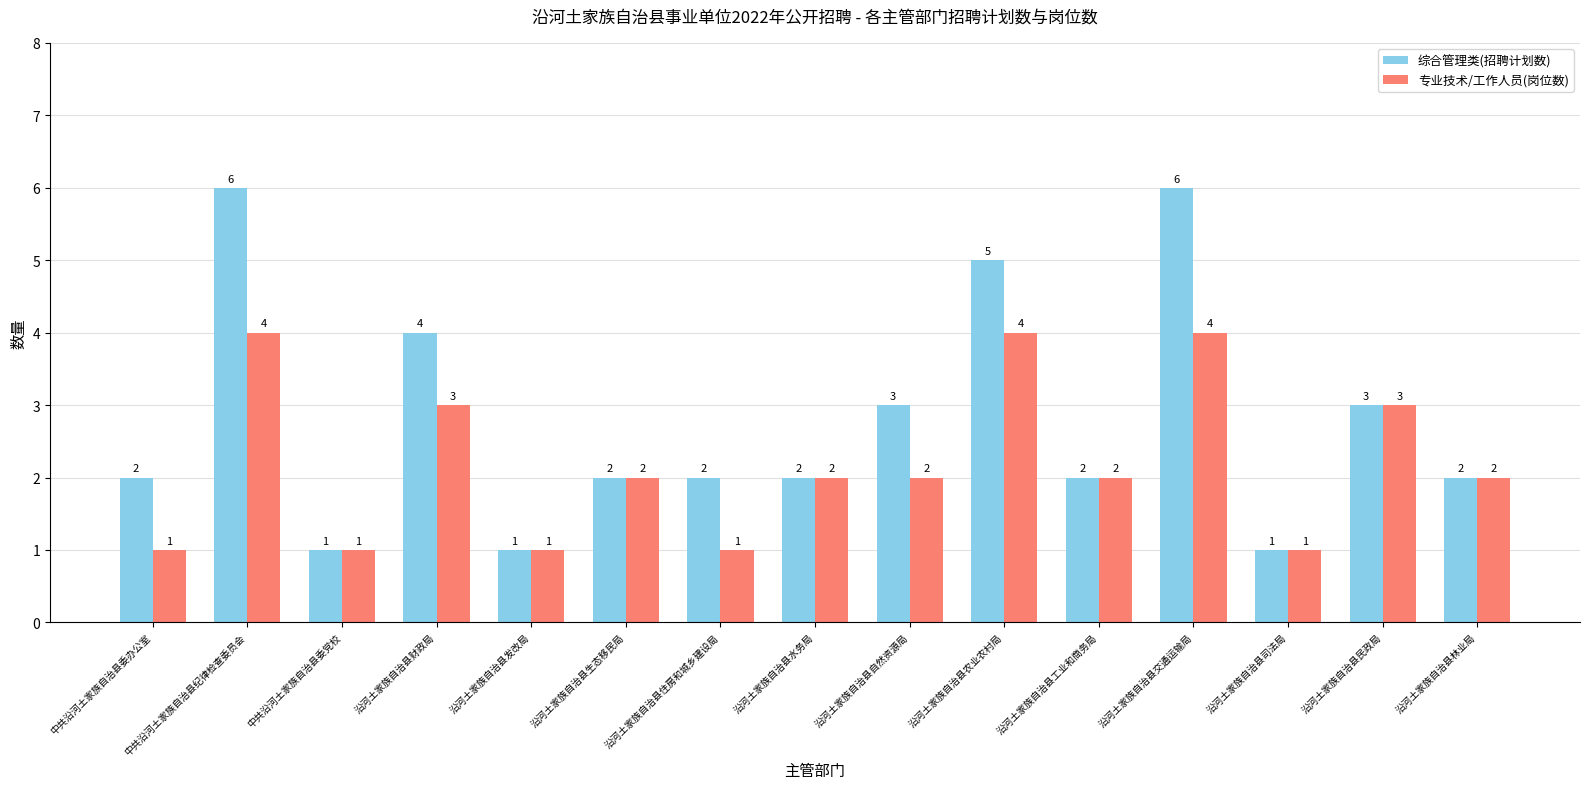

Reading right to left, list all the values displayed in this chart.

综合管理类(招聘计划数): 沿河土家族自治县林业局=2	沿河土家族自治县民政局=3	沿河土家族自治县司法局=1	沿河土家族自治县交通运输局=6	沿河土家族自治县工业和商务局=2	沿河土家族自治县农业农村局=5	沿河土家族自治县自然资源局=3	沿河土家族自治县水务局=2	沿河土家族自治县住房和城乡建设局=2	沿河土家族自治县生态移民局=2	沿河土家族自治县发改局=1	沿河土家族自治县财政局=4	中共沿河土家族自治县委党校=1	中共沿河土家族自治县纪律检查委员会=6	中共沿河土家族自治县委办公室=2
专业技术/工作人员(岗位数): 沿河土家族自治县林业局=2	沿河土家族自治县民政局=3	沿河土家族自治县司法局=1	沿河土家族自治县交通运输局=4	沿河土家族自治县工业和商务局=2	沿河土家族自治县农业农村局=4	沿河土家族自治县自然资源局=2	沿河土家族自治县水务局=2	沿河土家族自治县住房和城乡建设局=1	沿河土家族自治县生态移民局=2	沿河土家族自治县发改局=1	沿河土家族自治县财政局=3	中共沿河土家族自治县委党校=1	中共沿河土家族自治县纪律检查委员会=4	中共沿河土家族自治县委办公室=1